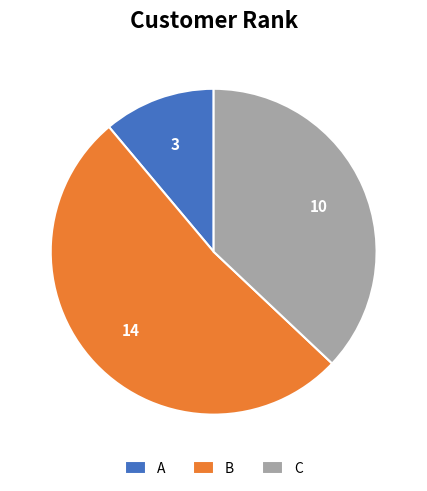

Is it true that A is 11% of the pie?

True